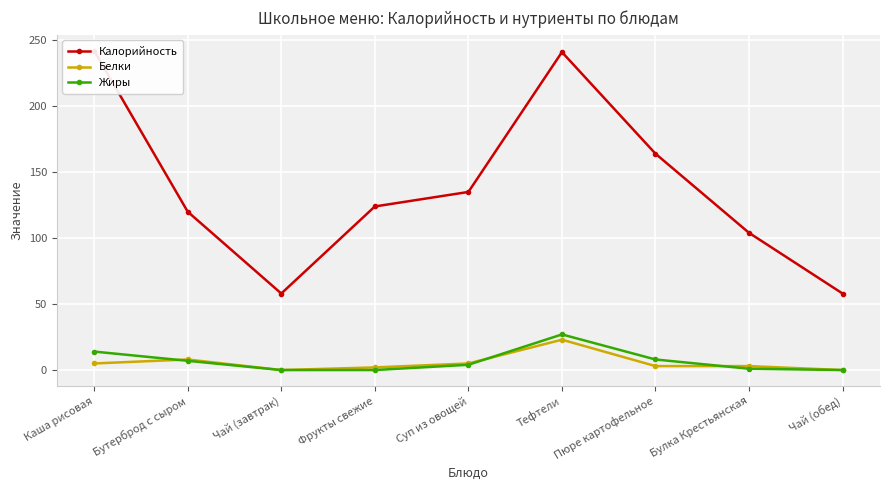

Reading left to right, list all the values displayed in this chart.

Калорийность: Каша рисовая=242	Бутерброд с сыром=120	Чай (завтрак)=58	Фрукты свежие=124	Суп из овощей=135	Тефтели=241	Пюре картофельное=164	Булка Крестьянская=104	Чай (обед)=58
Белки: Каша рисовая=5	Бутерброд с сыром=8	Чай (завтрак)=0	Фрукты свежие=2	Суп из овощей=5	Тефтели=23	Пюре картофельное=3	Булка Крестьянская=3	Чай (обед)=0
Жиры: Каша рисовая=14	Бутерброд с сыром=7	Чай (завтрак)=0	Фрукты свежие=0	Суп из овощей=4	Тефтели=27	Пюре картофельное=8	Булка Крестьянская=1	Чай (обед)=0